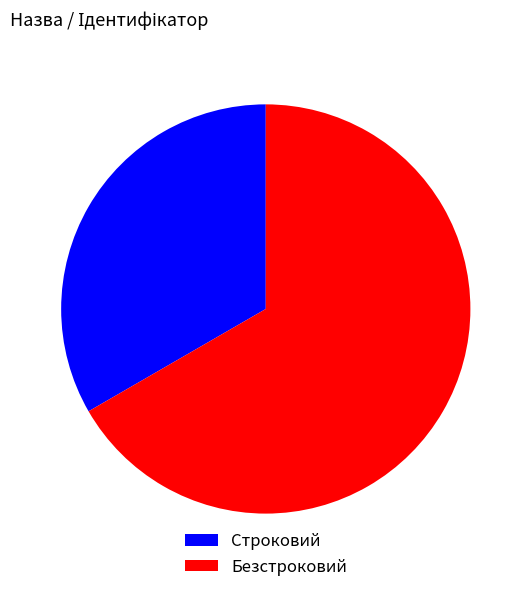

Which category has the smallest portion of the pie?

Строковий